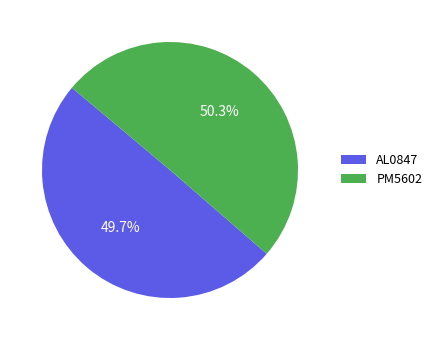

To the nearest percent, what portion does AL0847 represent?

50%